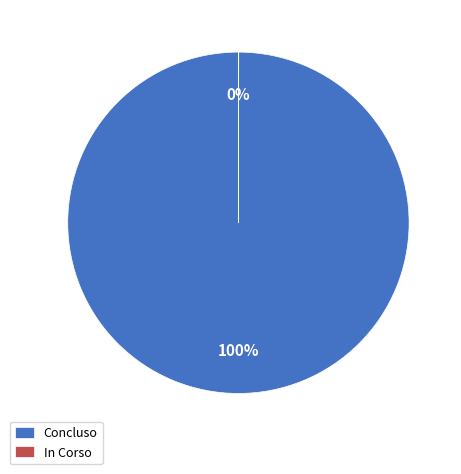

To the nearest percent, what is the average slice percentage?

50%